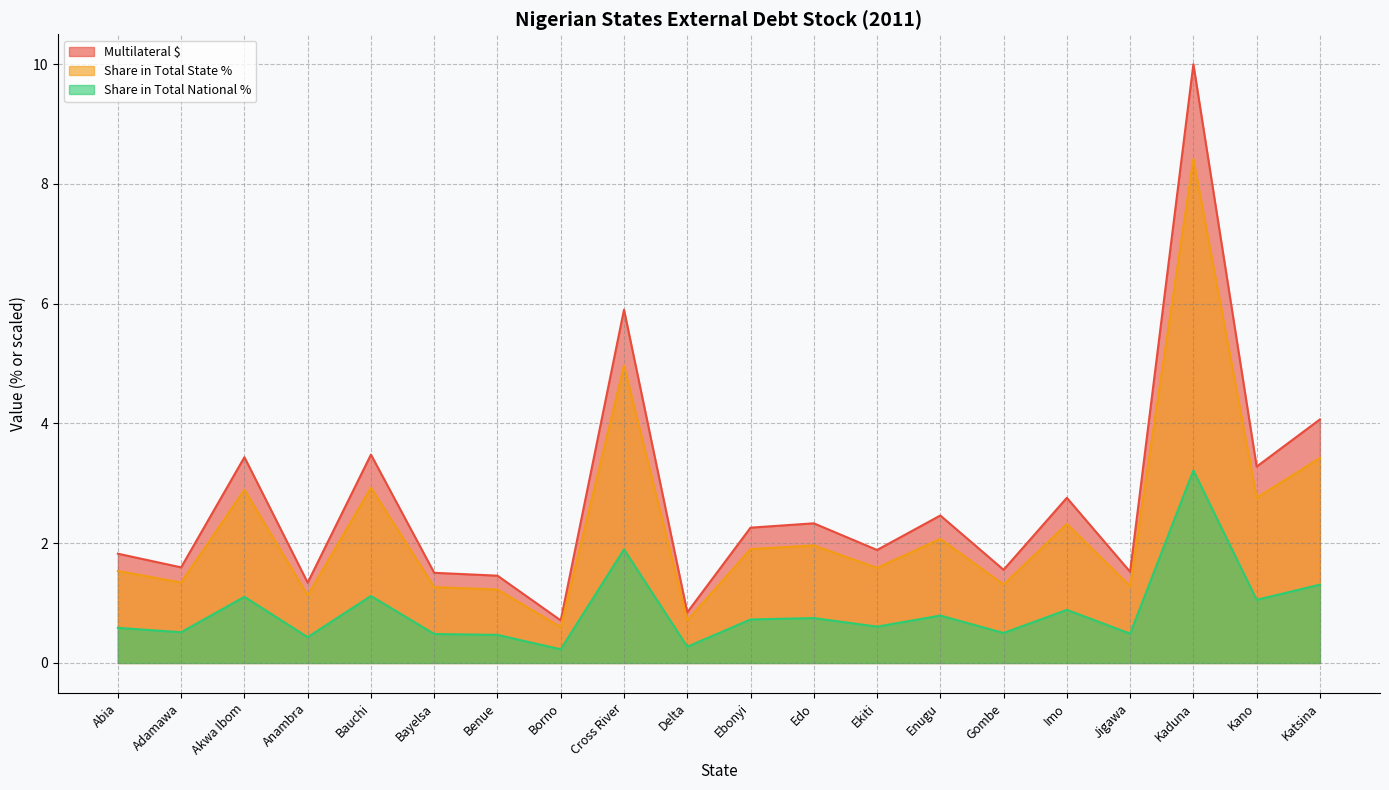

What is the difference between the second highest and minimum values in the Multilateral $ series?

5.2